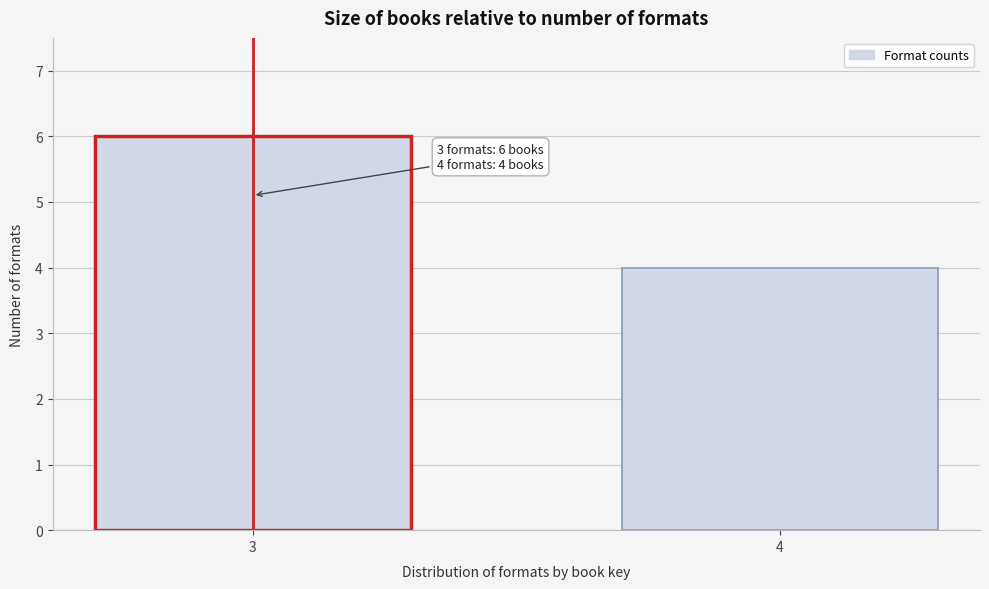

Reading left to right, what are all the values shown in this chart?

6	4